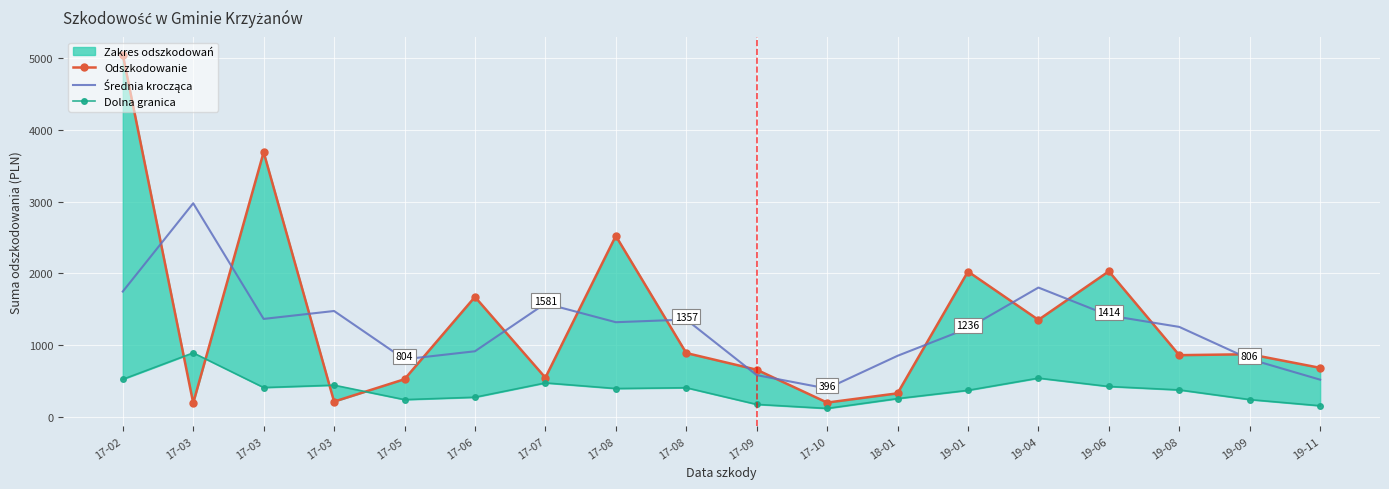

True or false: Średnia krocząca and Dolna granica cross at least once.

False